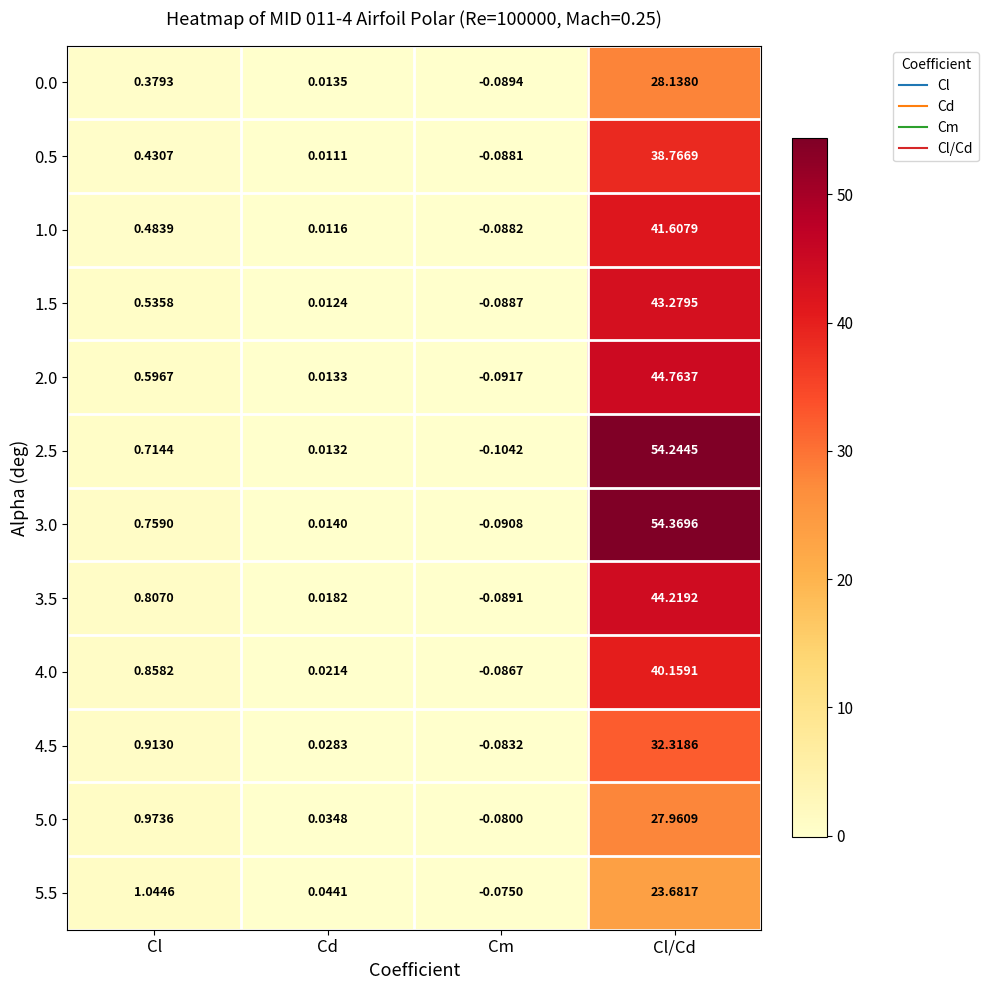

Which series has the widest spread of values?

3.0